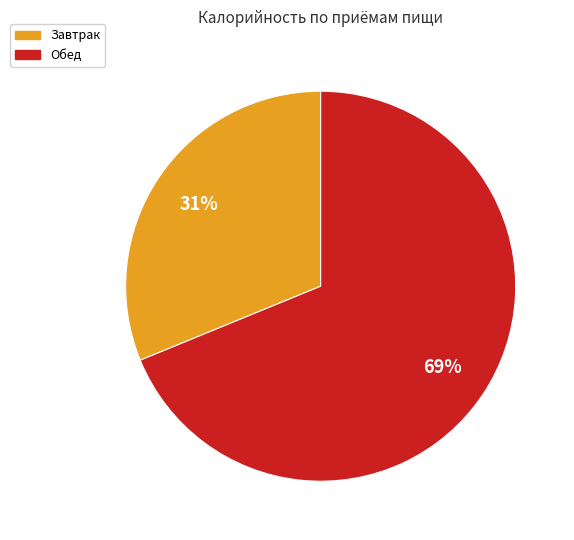

Which category has the biggest portion of the pie?

Обед